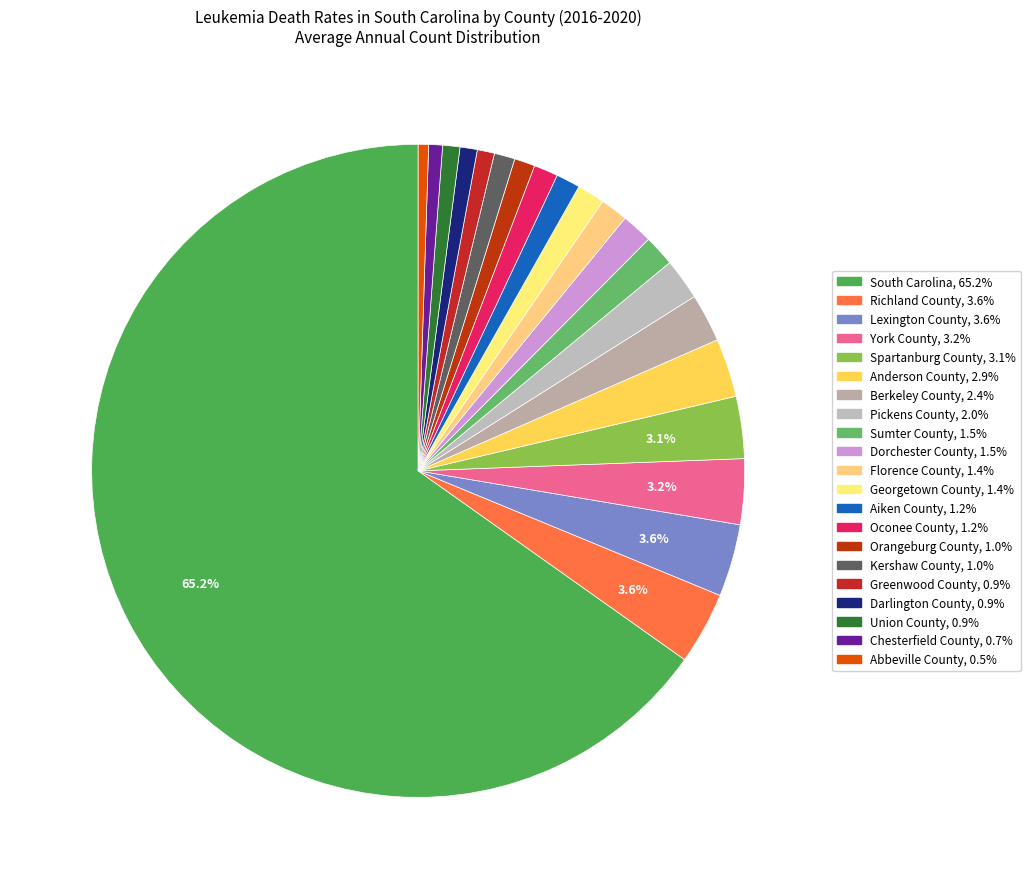

Which slice is the largest?

South Carolina